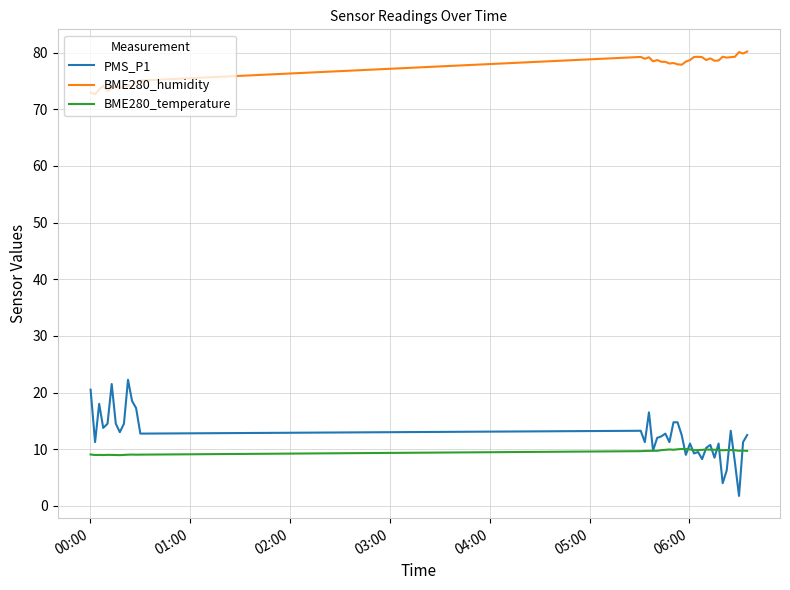

What is the maximum value shown in the chart?

80.2